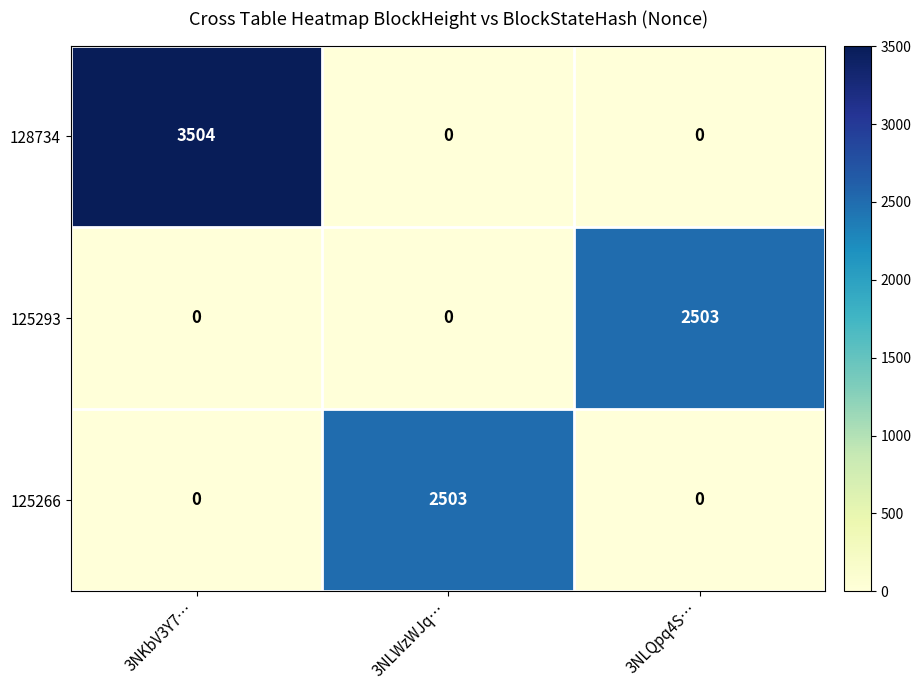

What is the total value across all series at 3NKbV3Y7…?

3504